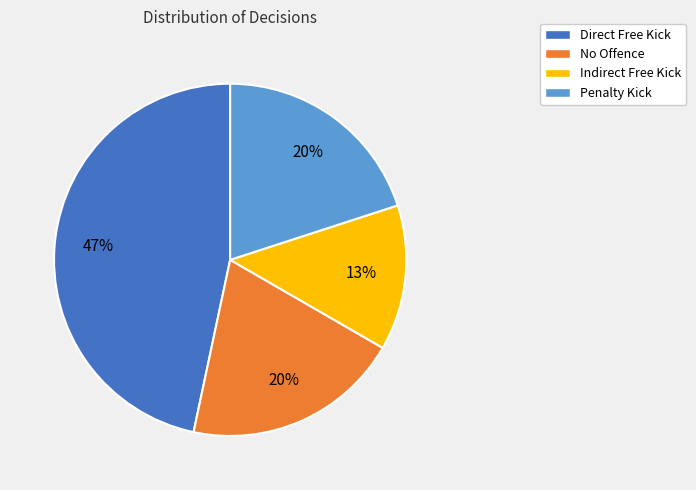

Which category has the smallest portion of the pie?

Indirect Free Kick